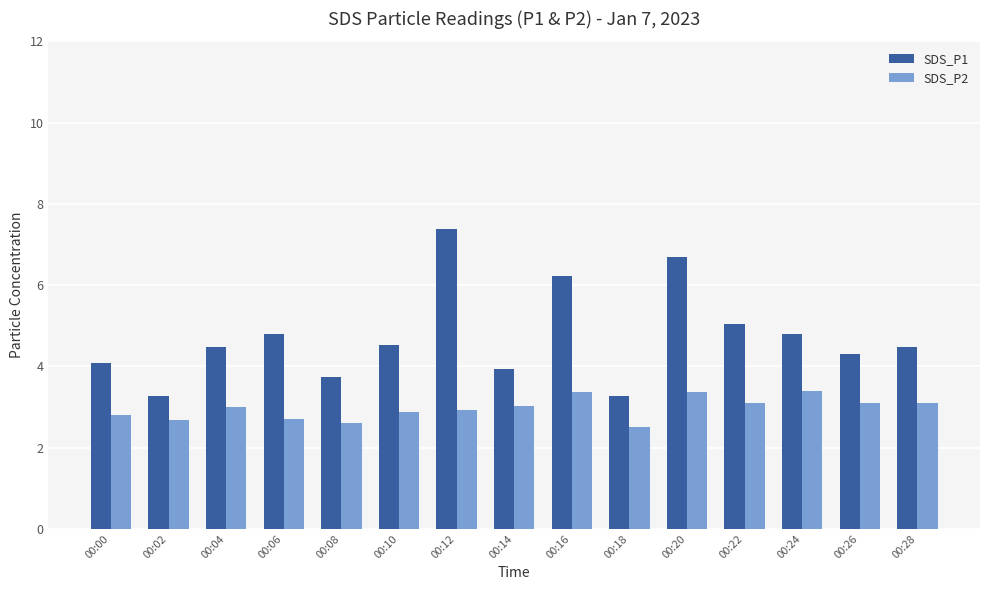

How many groups of bars are there?

15